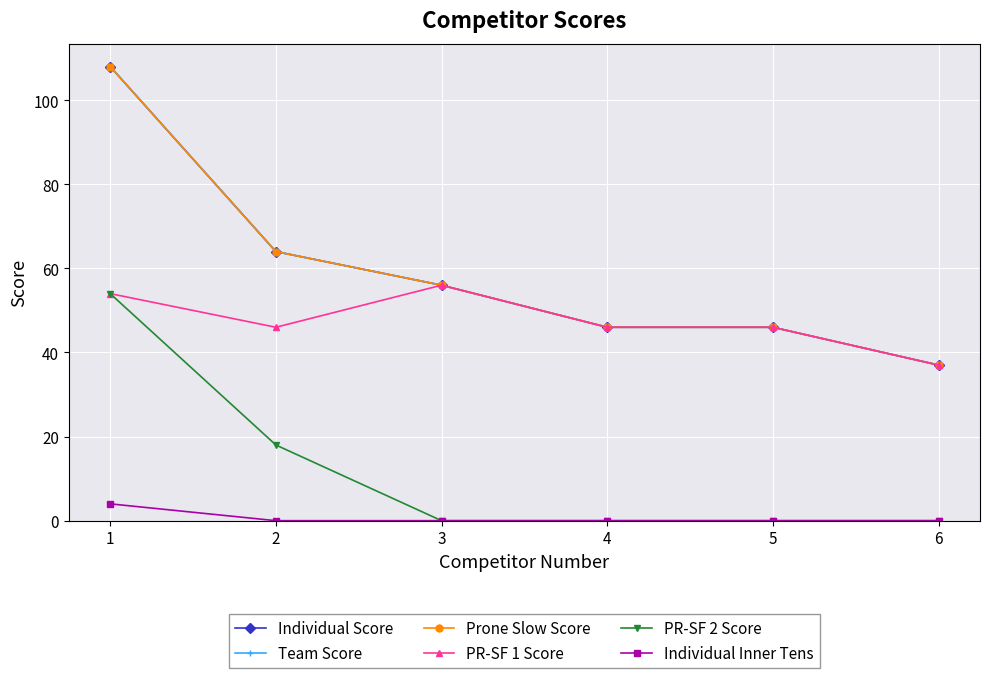

What is the difference between the highest and lowest values at 1?

104